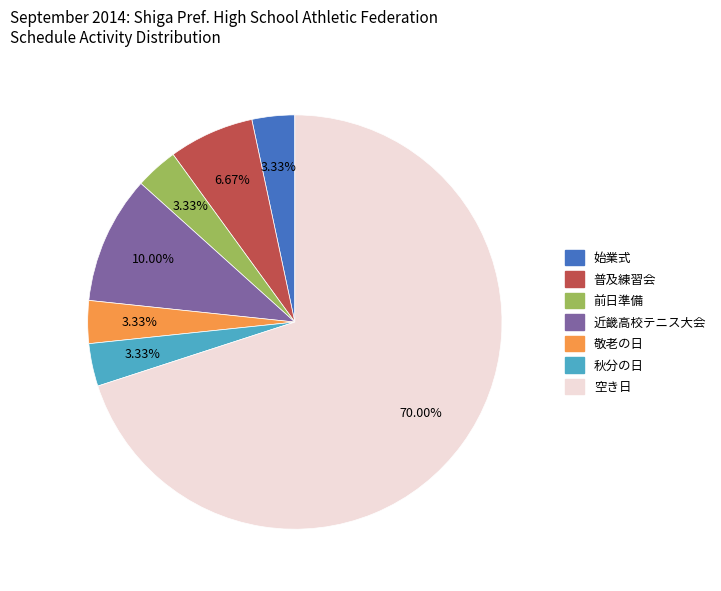

Is there a majority slice in this chart?

Yes